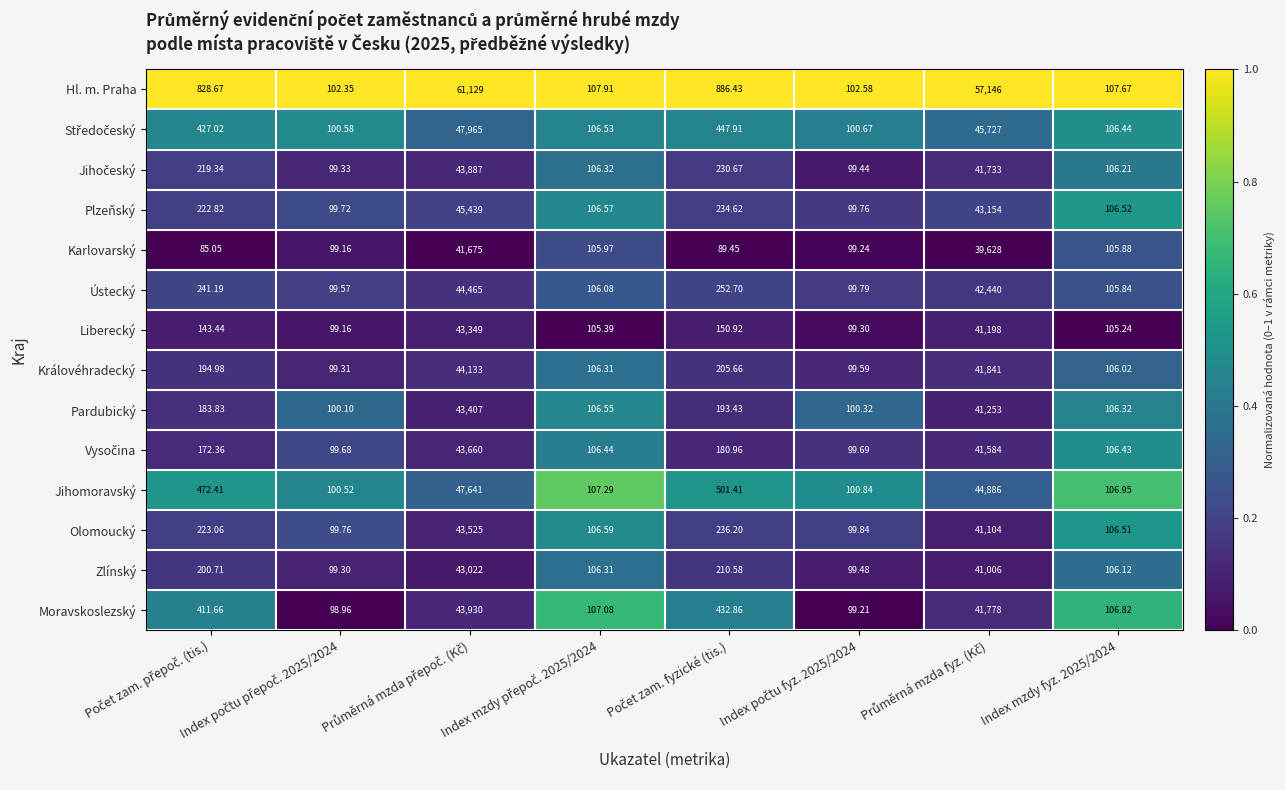

Count the number of data series in this chart.

14